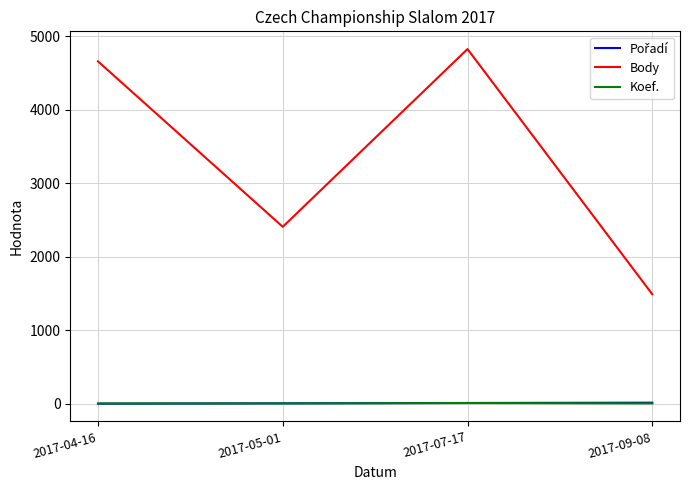

List the labels in order of Body value, largest first.

2017-07-17, 2017-04-16, 2017-05-01, 2017-09-08